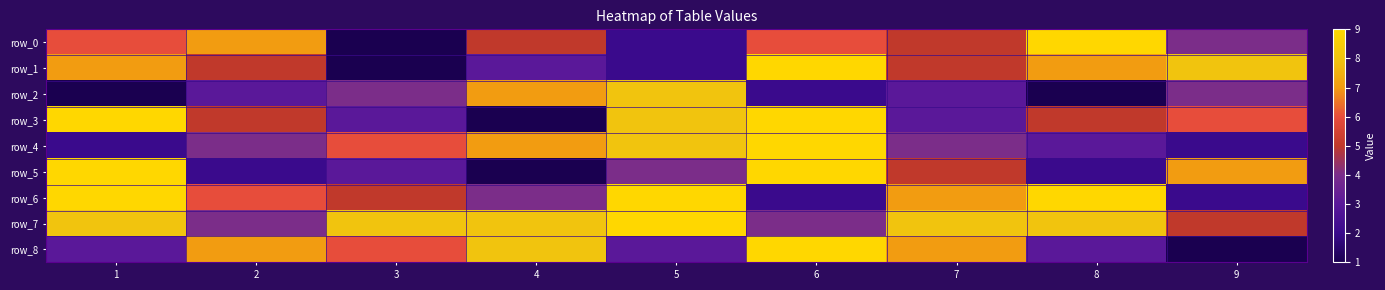

True or false: row_6 has a value of 9 at 5.

True